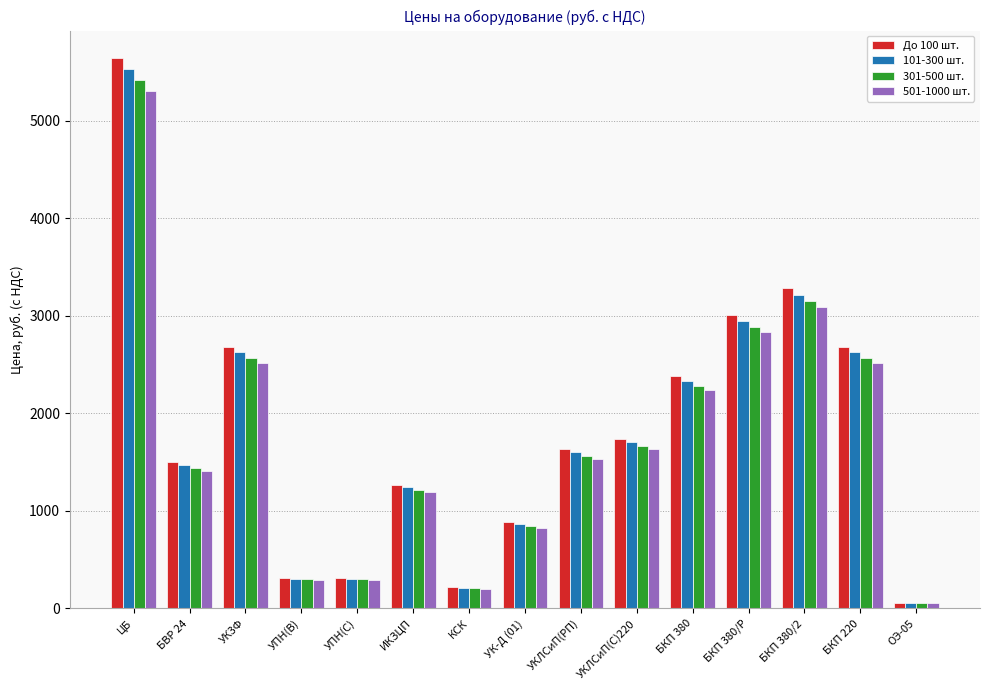

True or false: 501-1000 шт. has a value of 4119.0 at БКП 380/2.

False